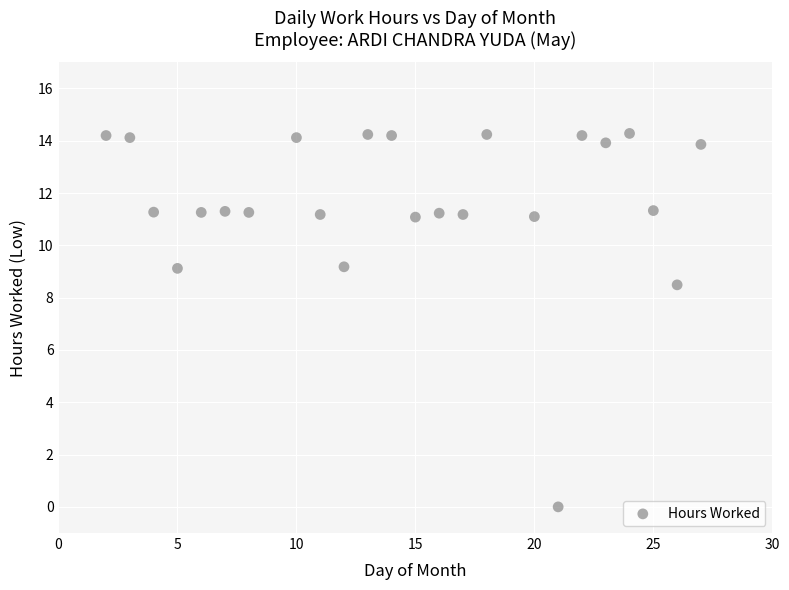

What is the range of X values (max minus min)?

25.0